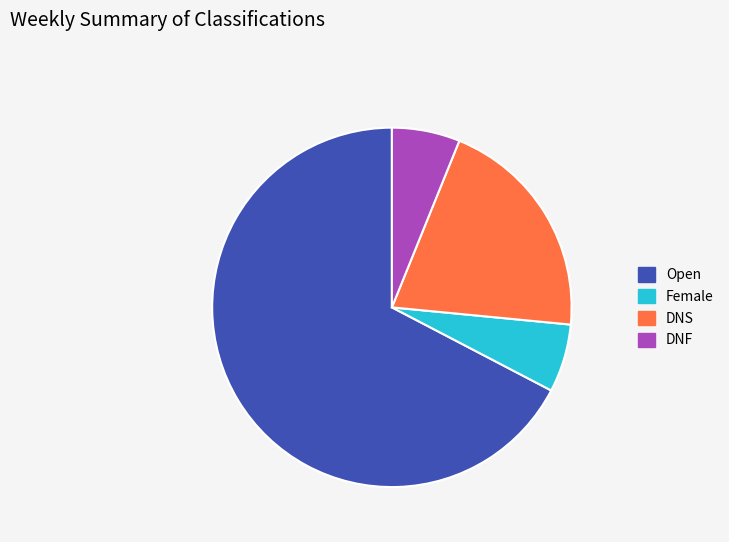

The DNF slice represents 14% of the pie. True or false?

False